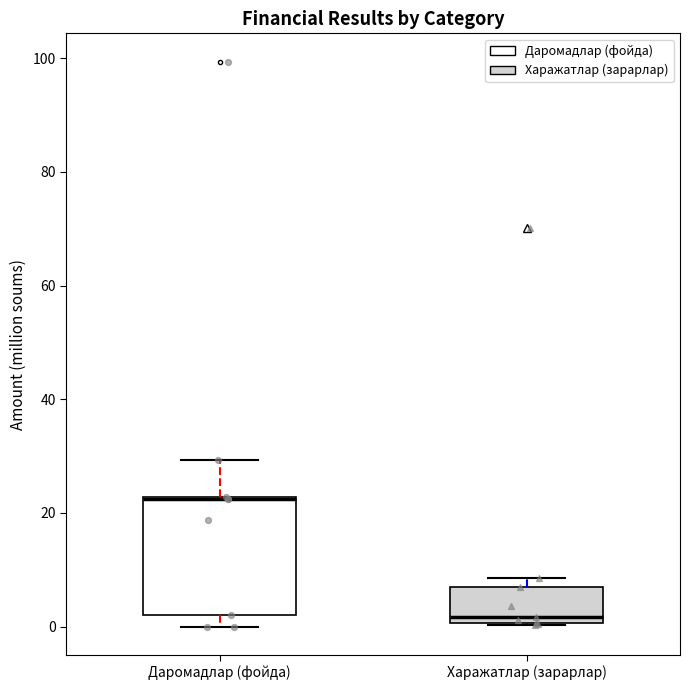

Reading left to right, transcribe this box plot: for each box, give where its median line is, the range the box spans, and where its two whiskers end, as read against the y-axis. The values are not printed on the chart, so give them approximately, as read against the axis.

Даромадлар (фойда): median 22 (drawn on the box's upper edge), box 2 to 22, whiskers 0 to 30
Харажатлар (зарарлар): median 2, box 0 to 8, whiskers 0 to 8 (just above the box's upper edge)